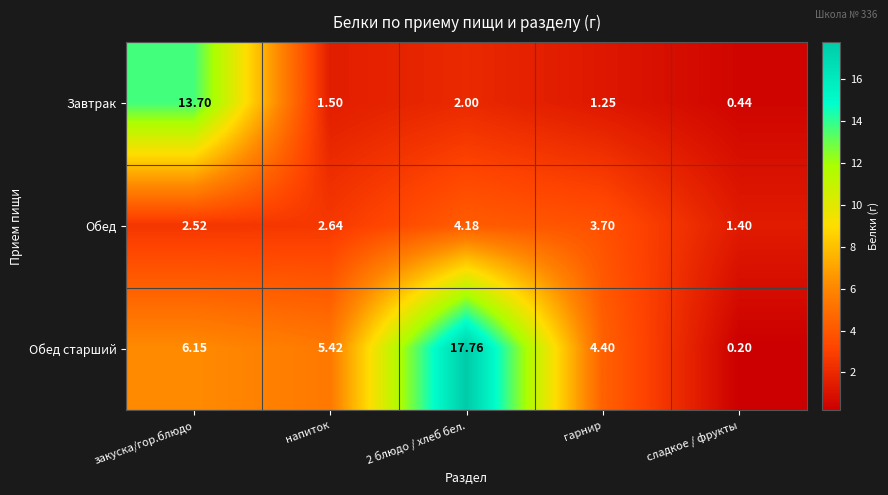

Which series changed the most between закуска/гор.блюдо and 2 блюдо / хлеб бел.?

Завтрак